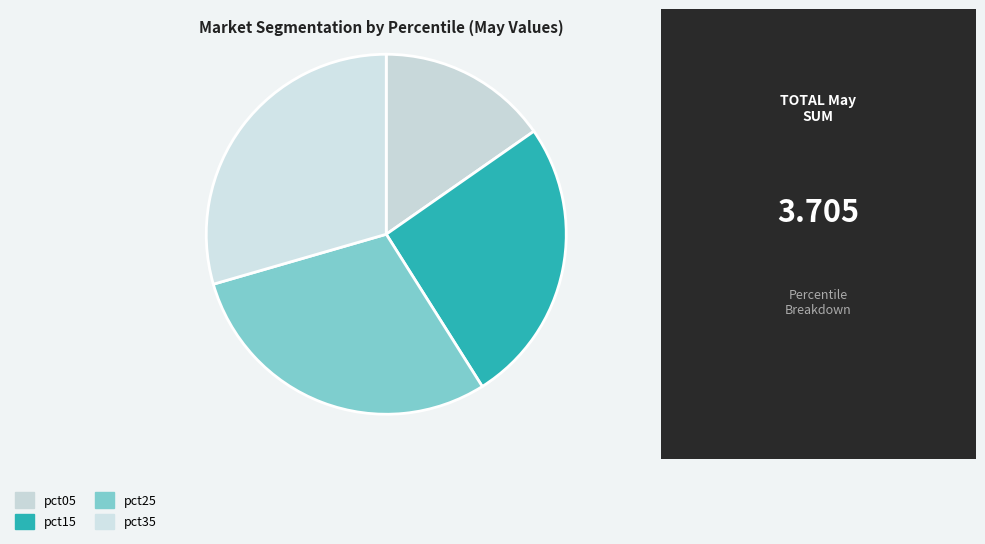

Does pct05 account for over 50% of the chart?

No